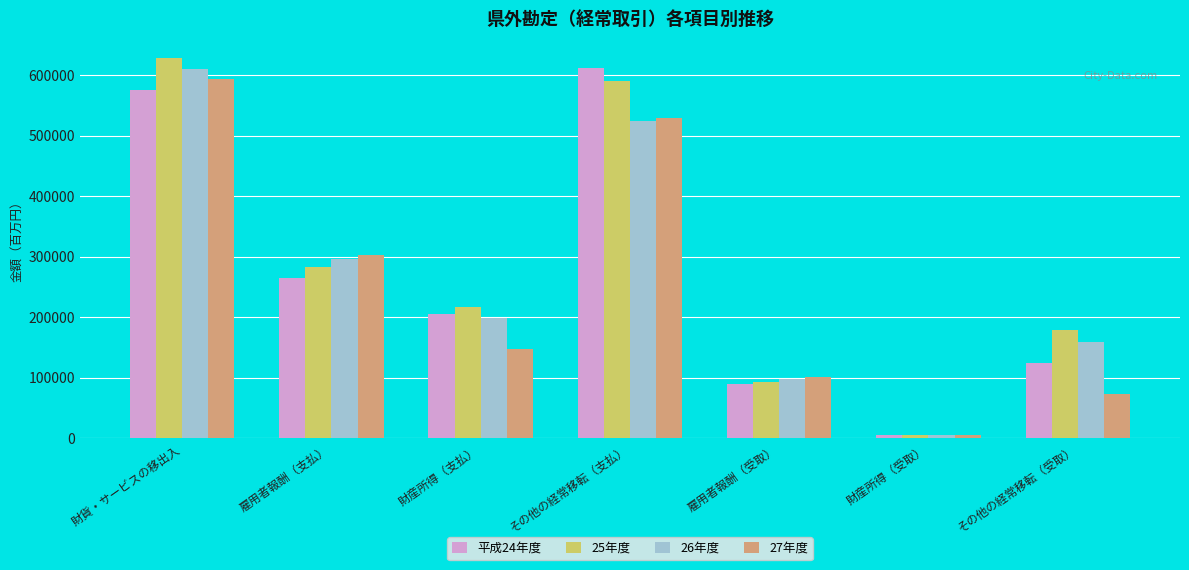

The value of 26年度 at 雇用者報酬（支払） is 176732. True or false?

False